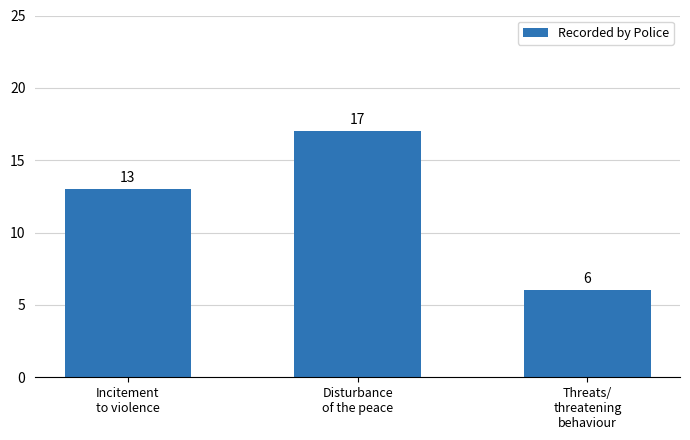

What position from the left is Incitement
to violence?

1